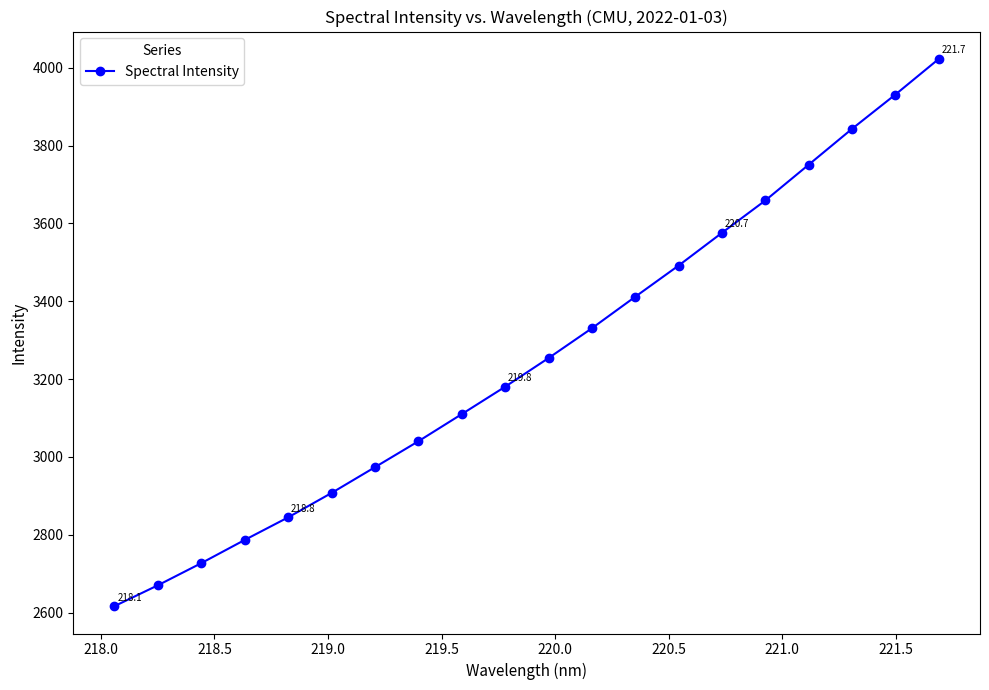

True or false: there are more than 2 points higher than both neighbors.

False